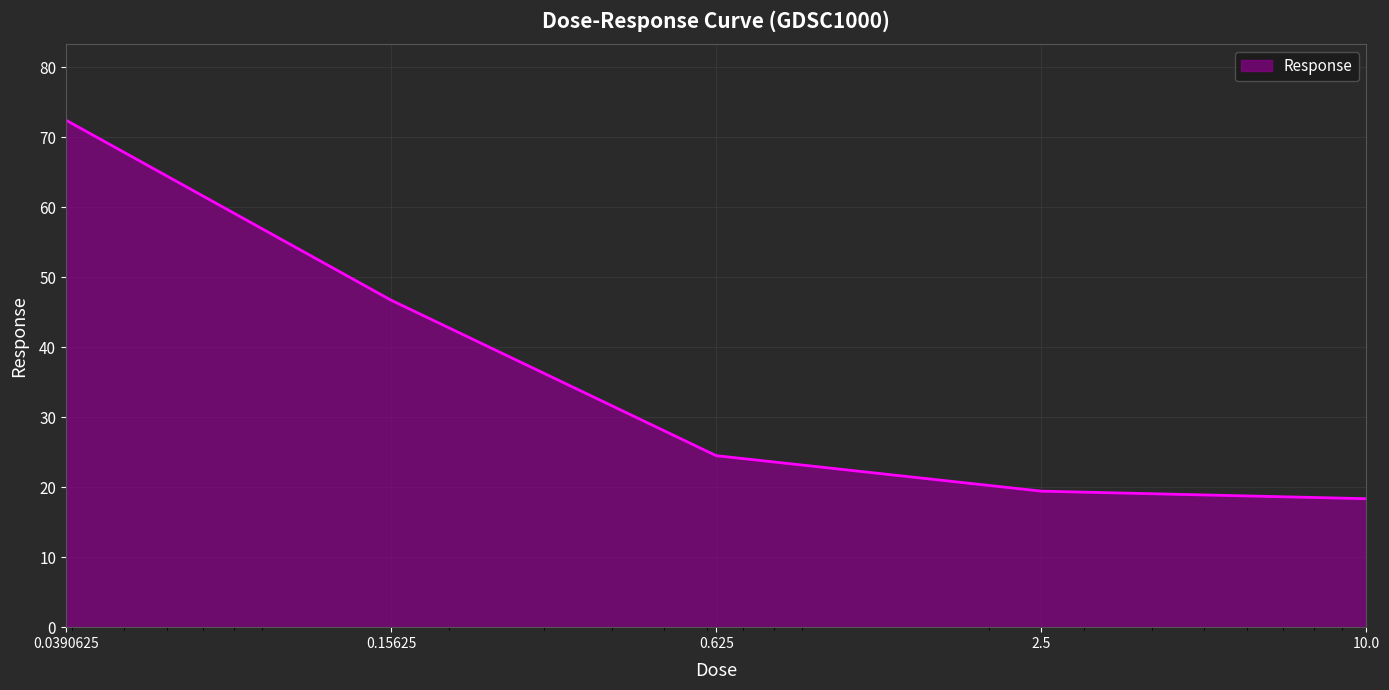

What is the maximum value shown in the chart?

72.4